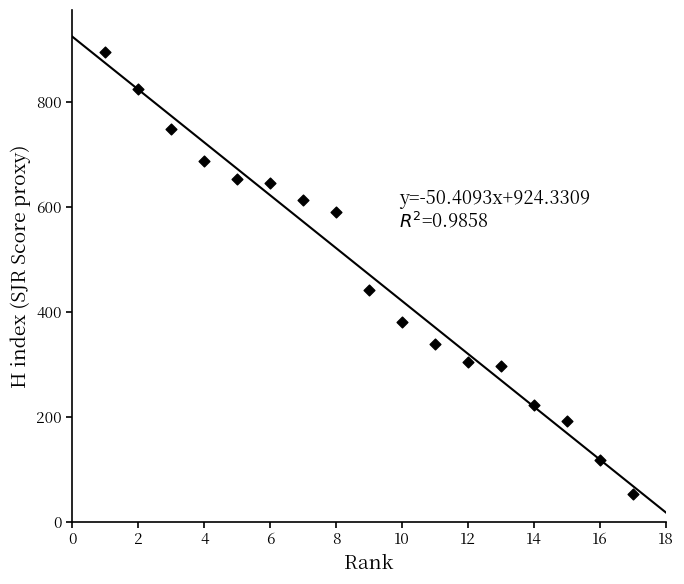

What Y value in the scatter plot is closest to 473?

441